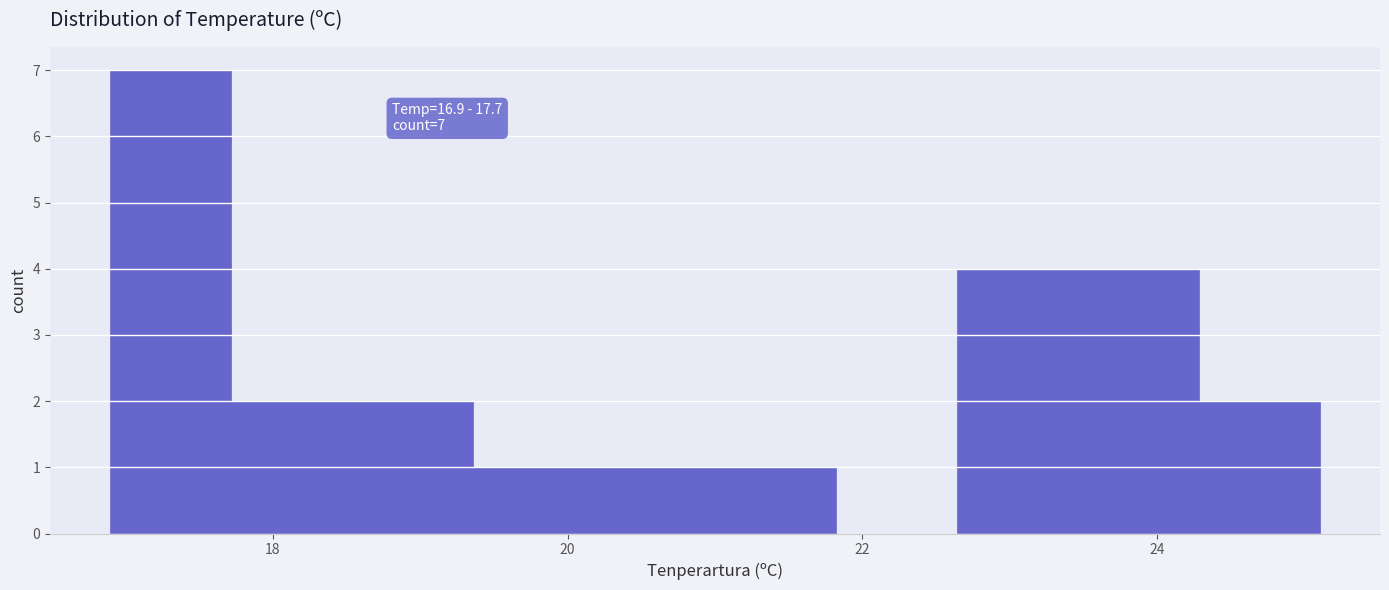

Which range on the x-axis has the tallest bar?

16.90 to 17.72